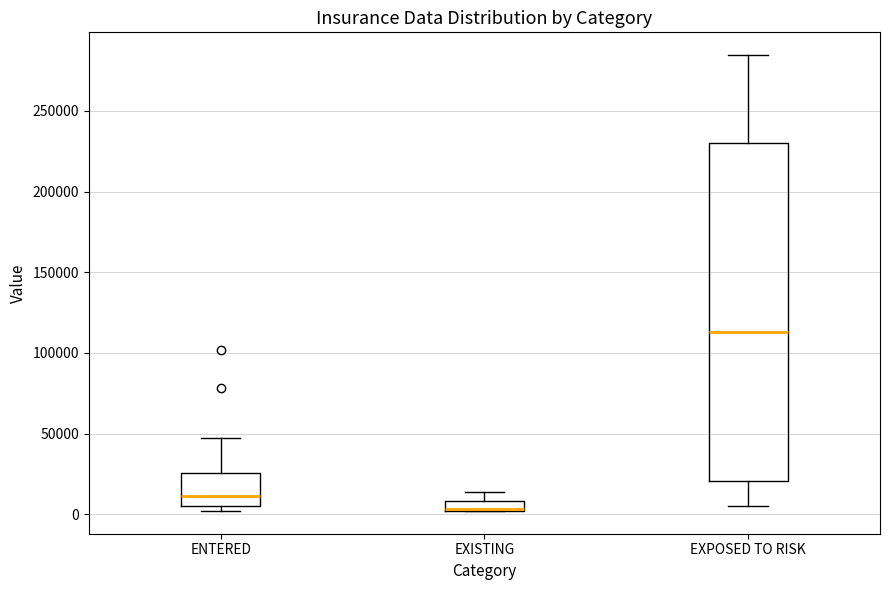

Where is the upper edge of the box for EXISTING on the y-axis? The values are not printed on the chart, so give them approximately, as read against the axis.

10000